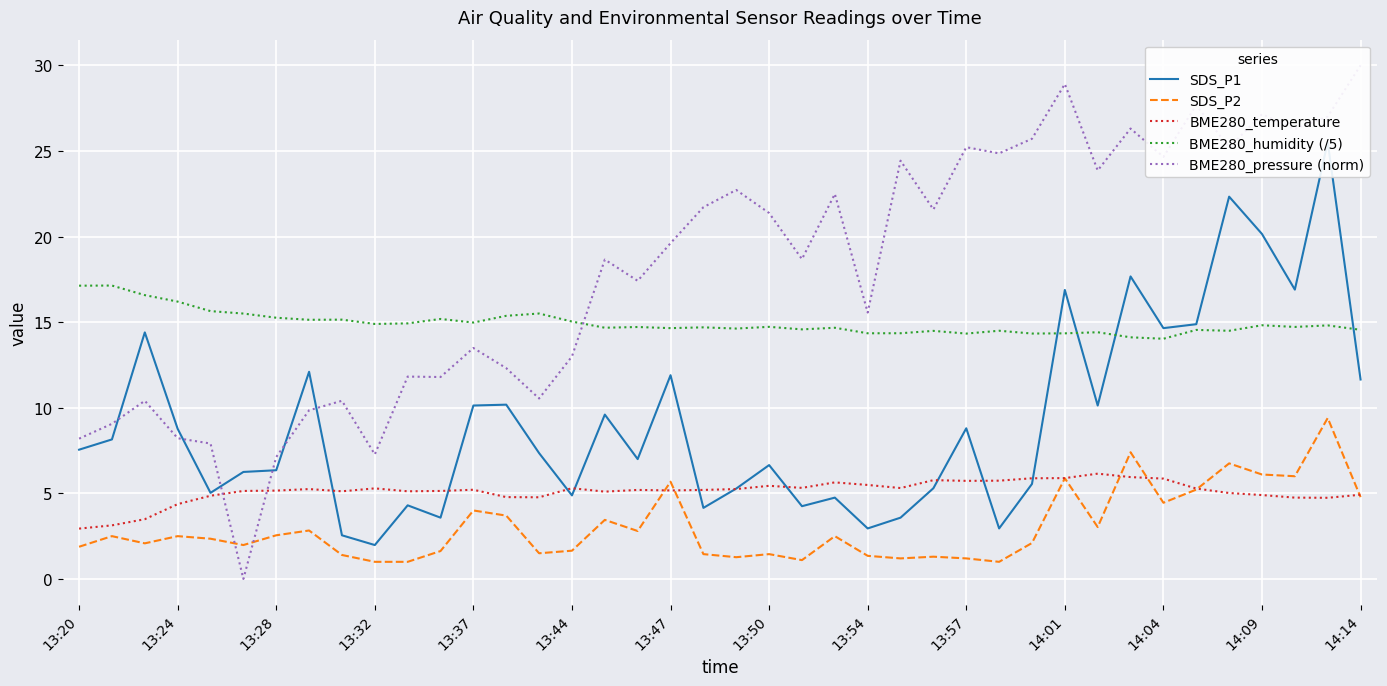

True or false: BME280_humidity (/5) and SDS_P2 cross at least once.

False